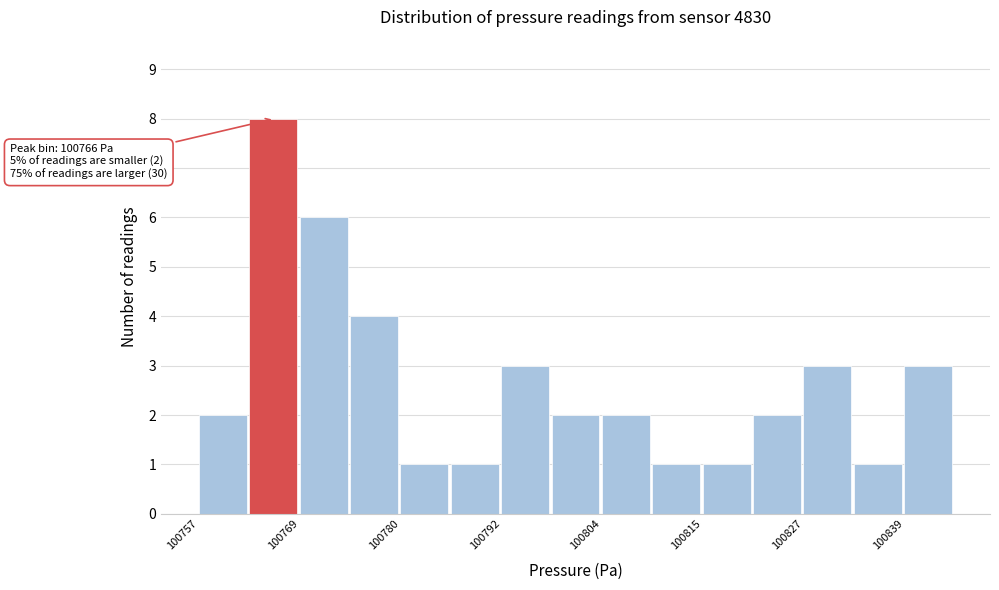

Around what value on the x-axis is the tallest bar? Give the approximate position of its centre, as read against the axis.

100766